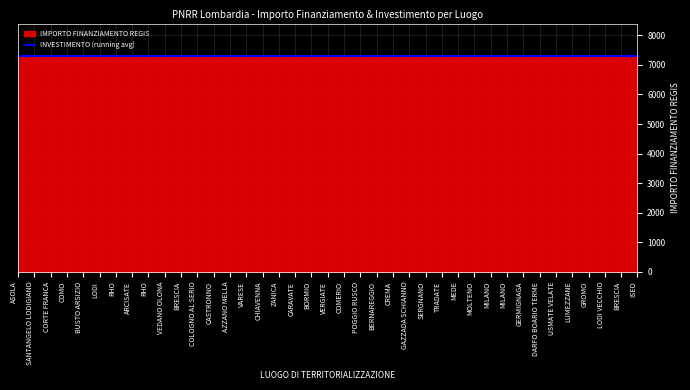

Which series has the largest total across all categories?

IMPORTO FINANZIAMENTO REGIS